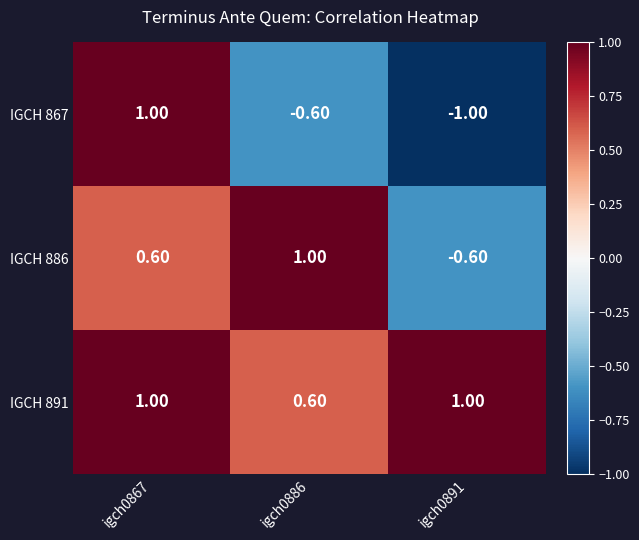

Which series has the largest range (max minus min)?

IGCH 867